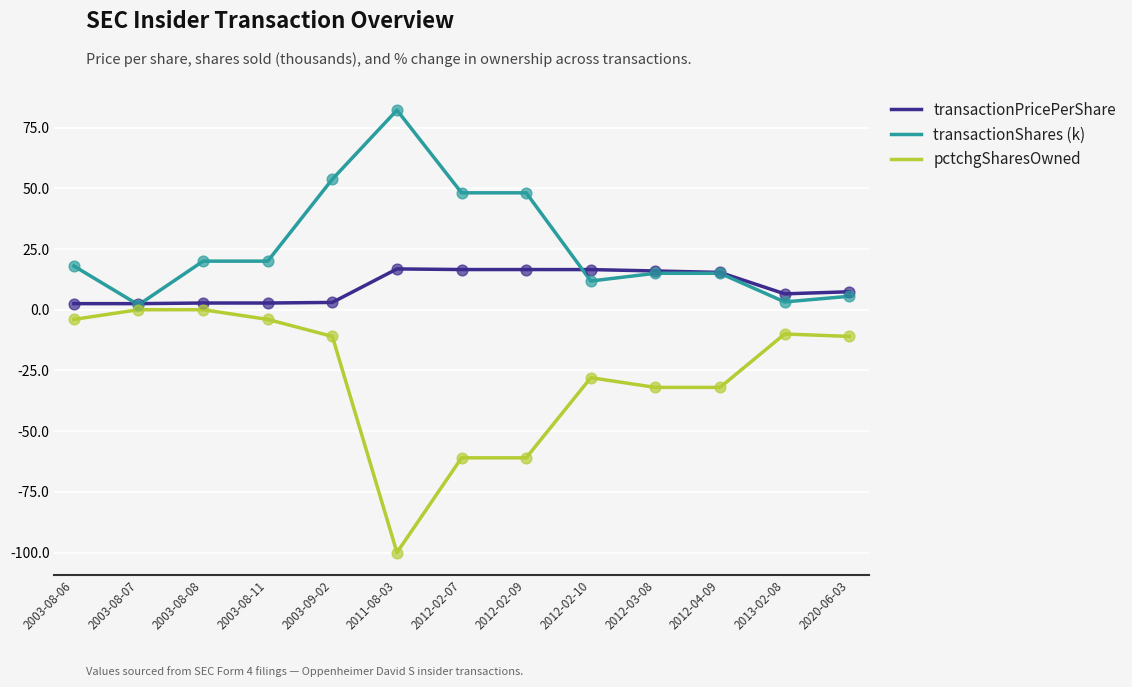

At how many categories does at least one series exceed 70?

1